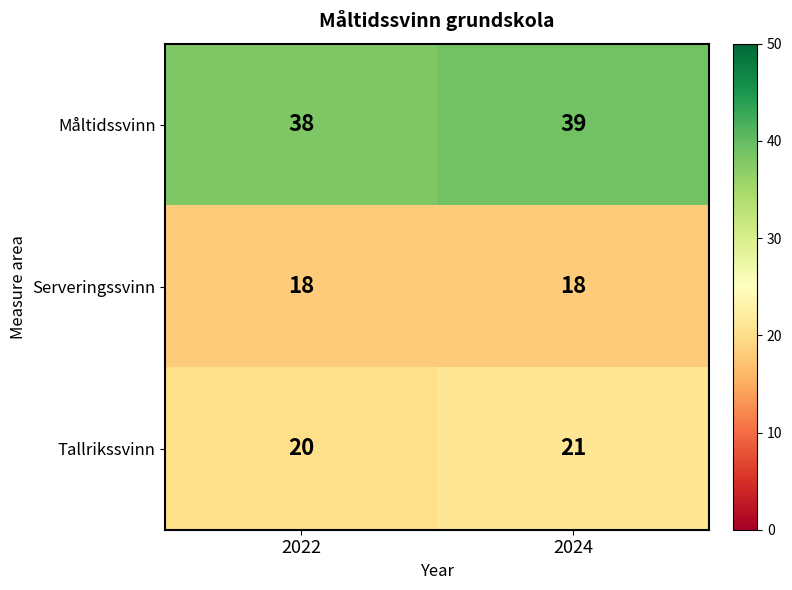

Rank the categories by Måltidssvinn value from lowest to highest.

2022, 2024